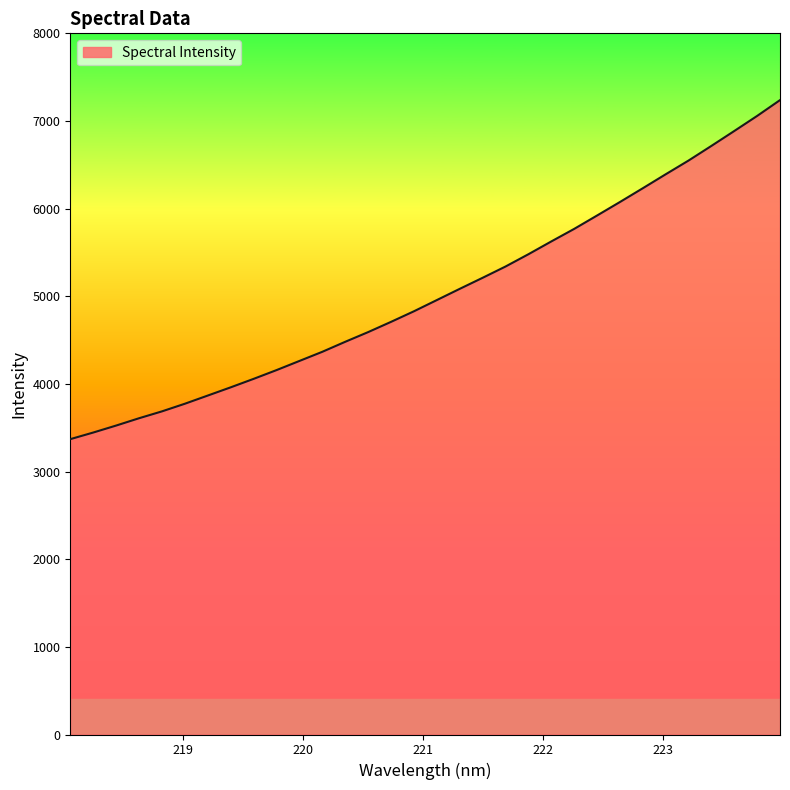

What is the smallest value displayed?

3369.8